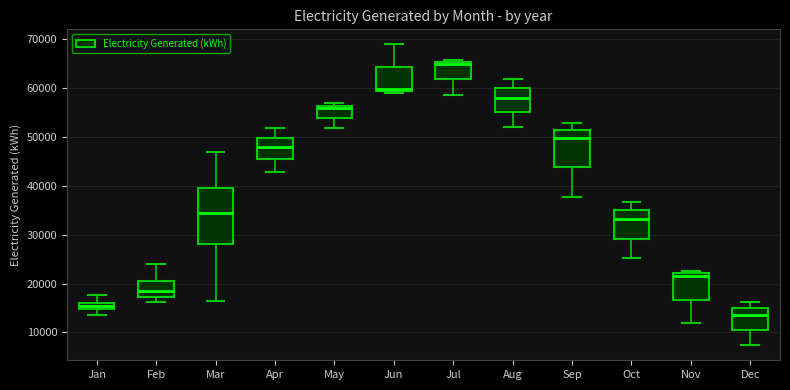

Comparing the boxes themselves (not the whiskers), which one is the tallest?

Mar